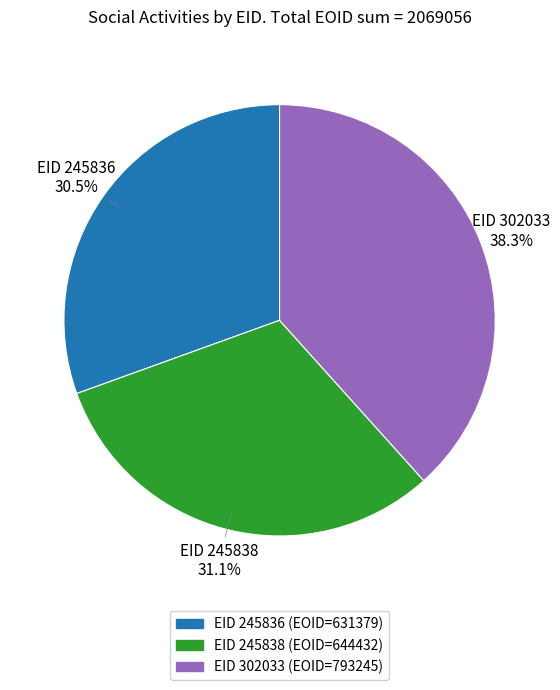

Is there a majority slice in this chart?

No